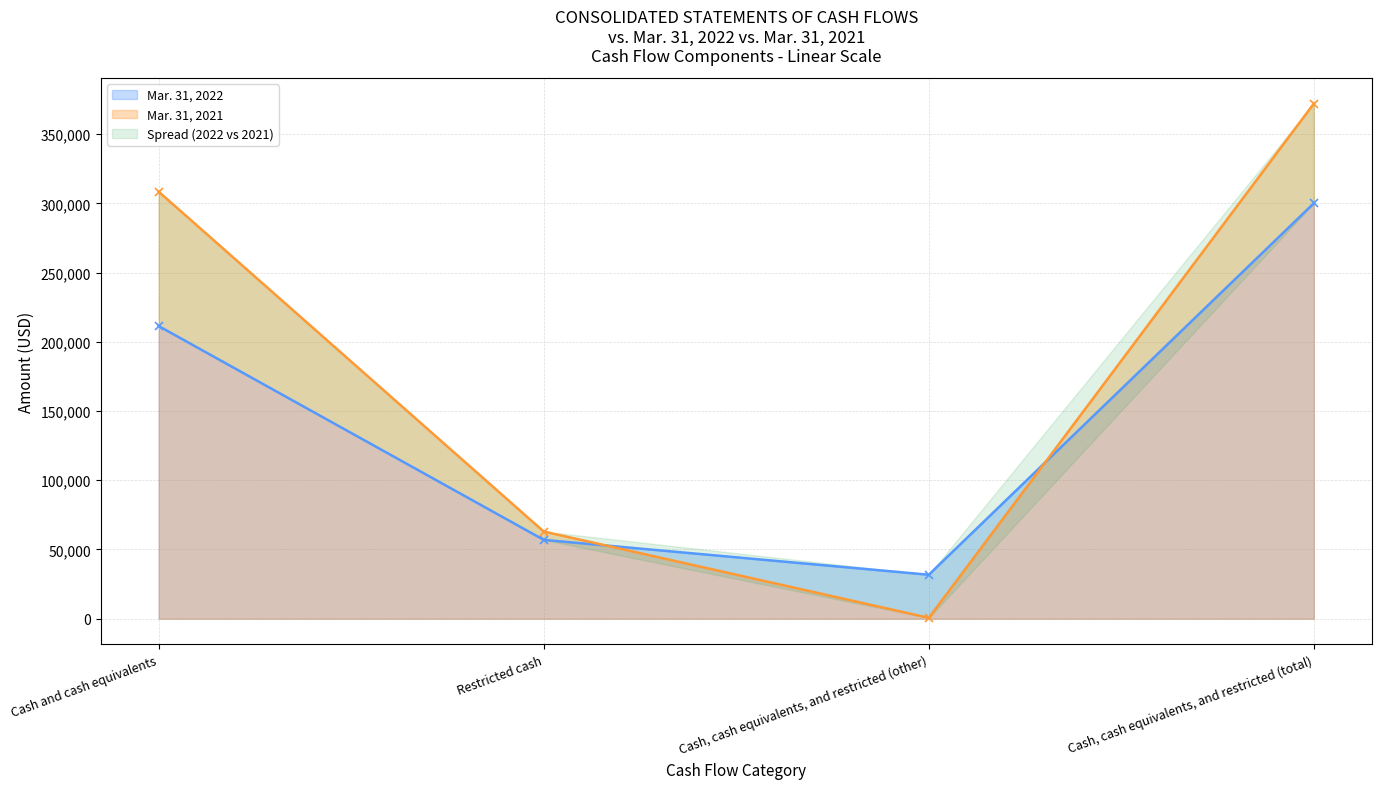

At Restricted cash, list the series in order from largest to smallest.

Mar. 31, 2021, Mar. 31, 2022